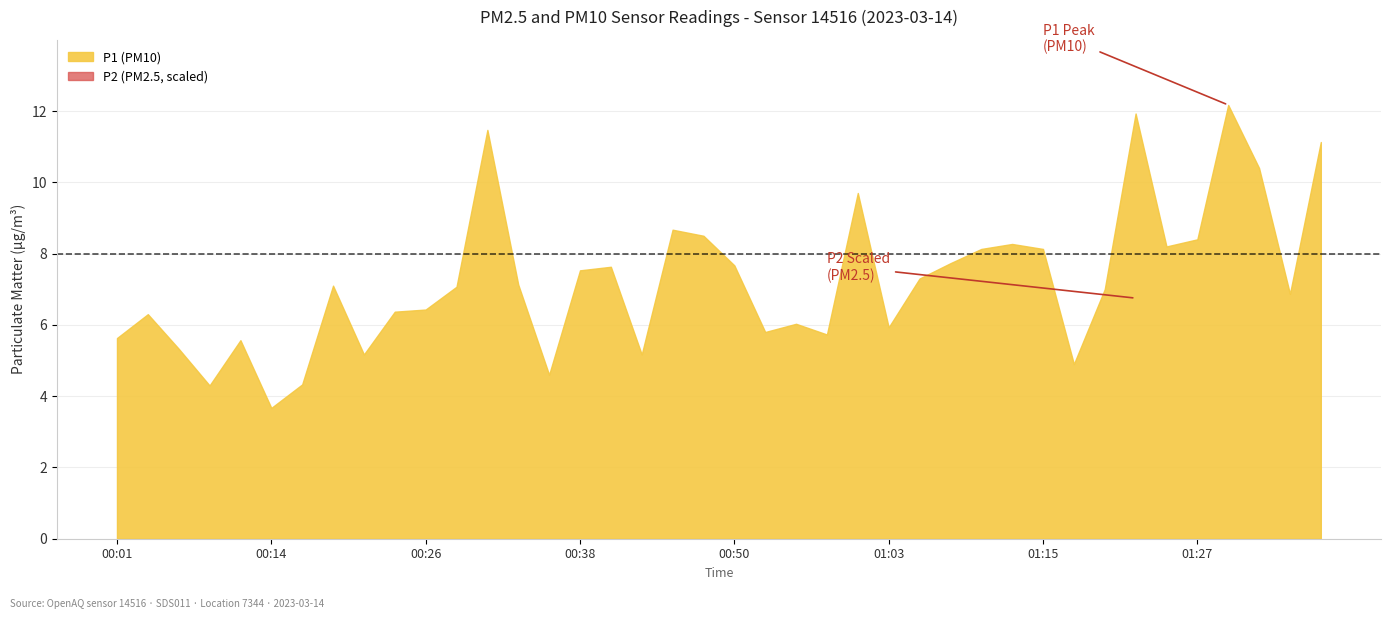

Which series has the largest range (max minus min)?

P1